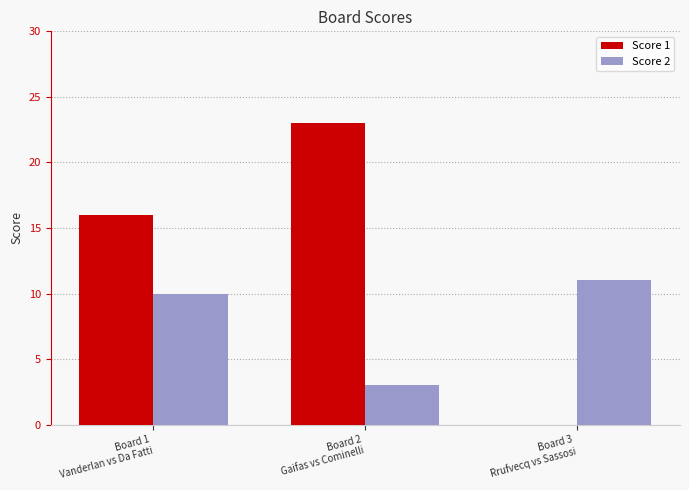

Which series has the largest total across all categories?

Score 1